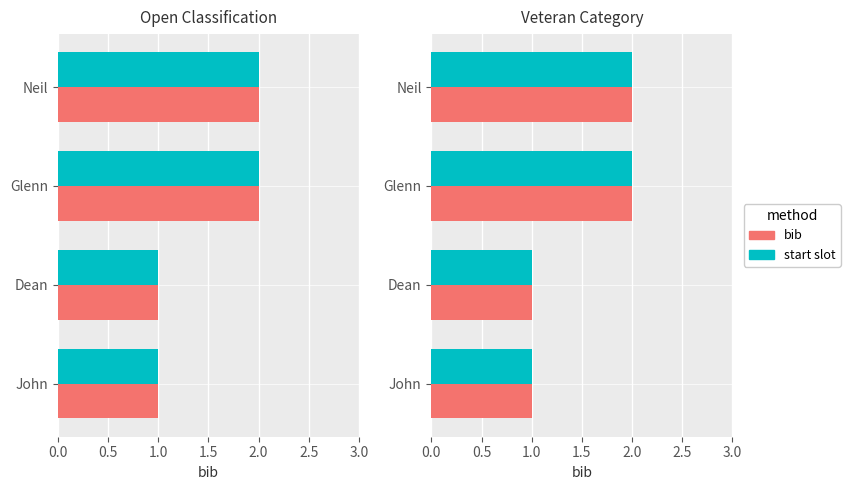

What is the sum of all start slot values?

6